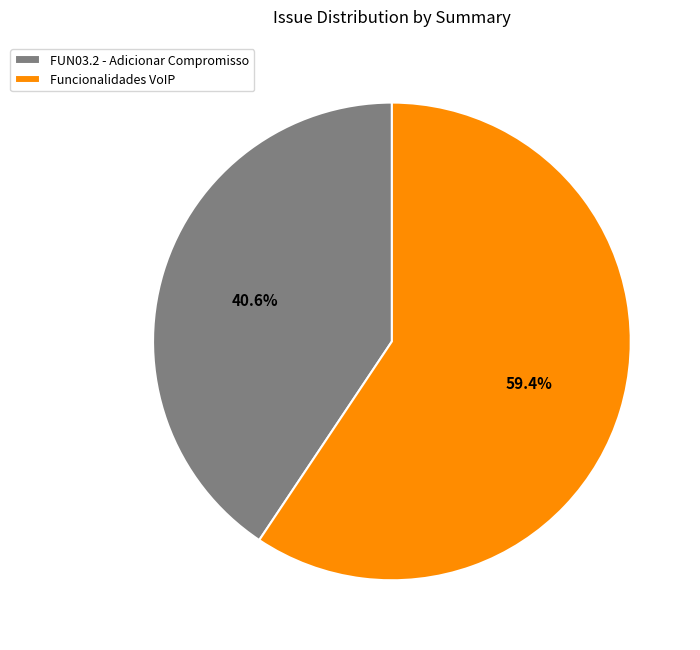

Is there a majority slice in this chart?

Yes